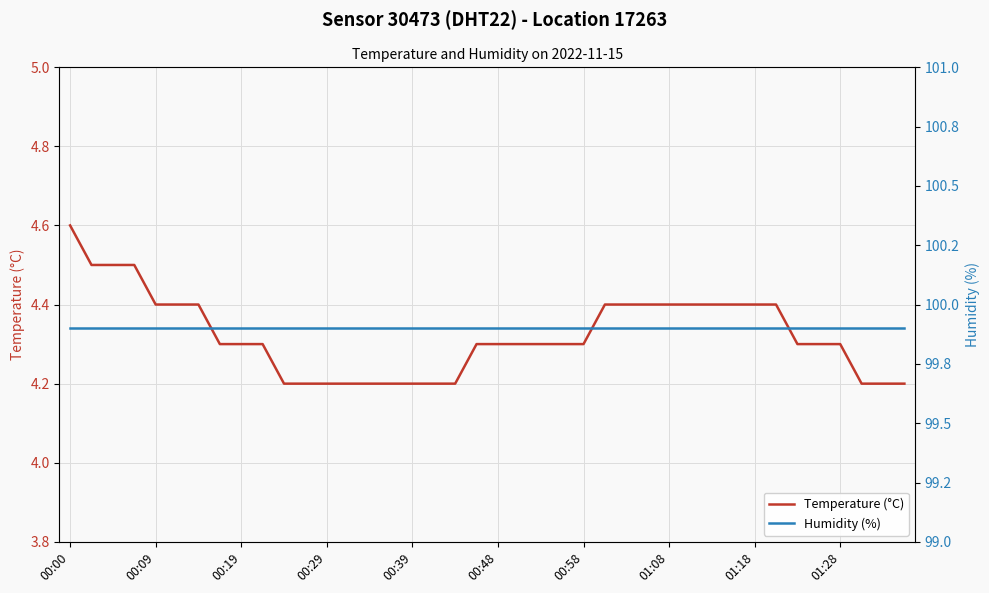

Is it true that Temperature (°C) equals 7.1 at 35?

False